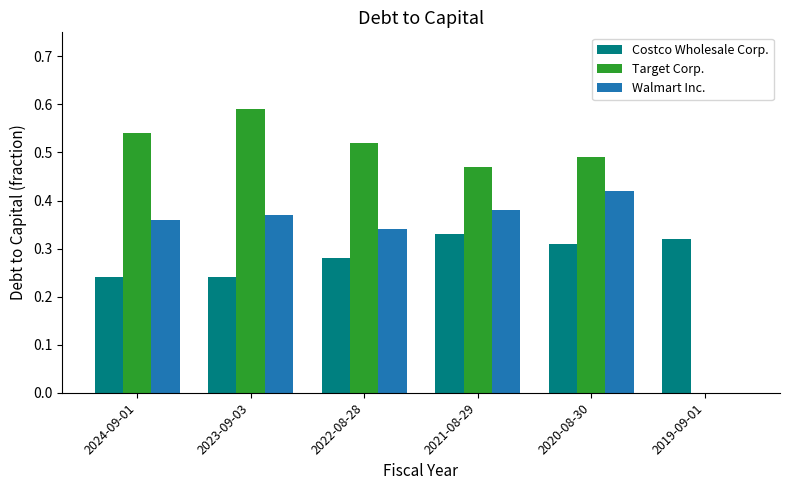

How many data points does each series have?

6